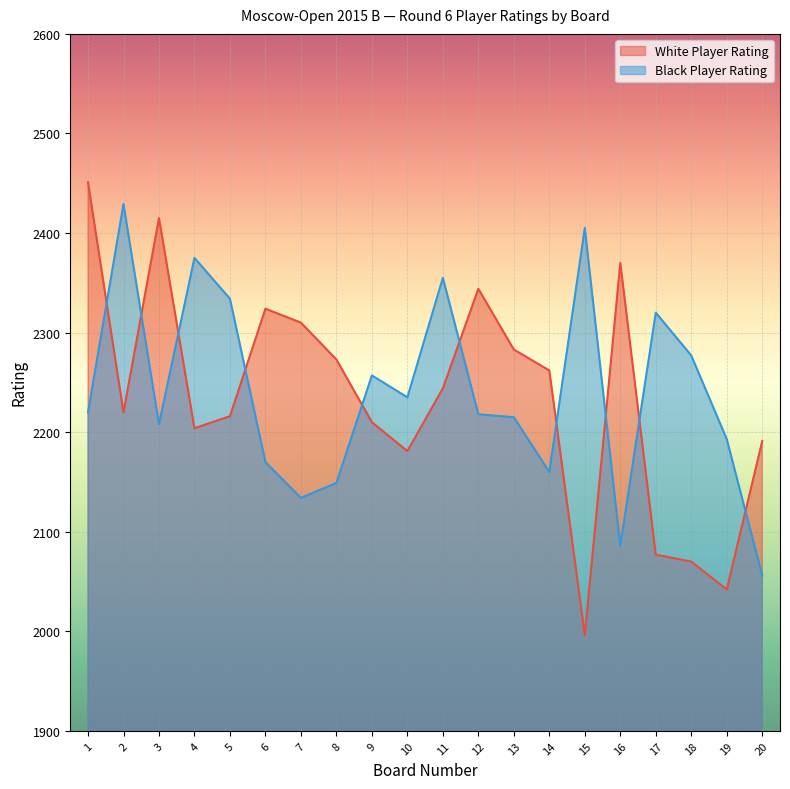

What is the value of the White Player Rating point at the 4th from the left?

2204